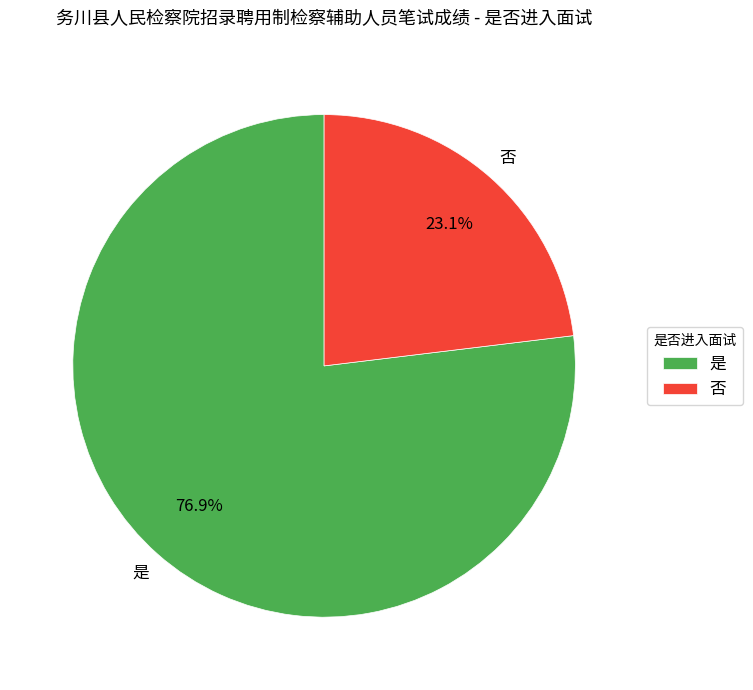

Count the number of slices in the pie.

2